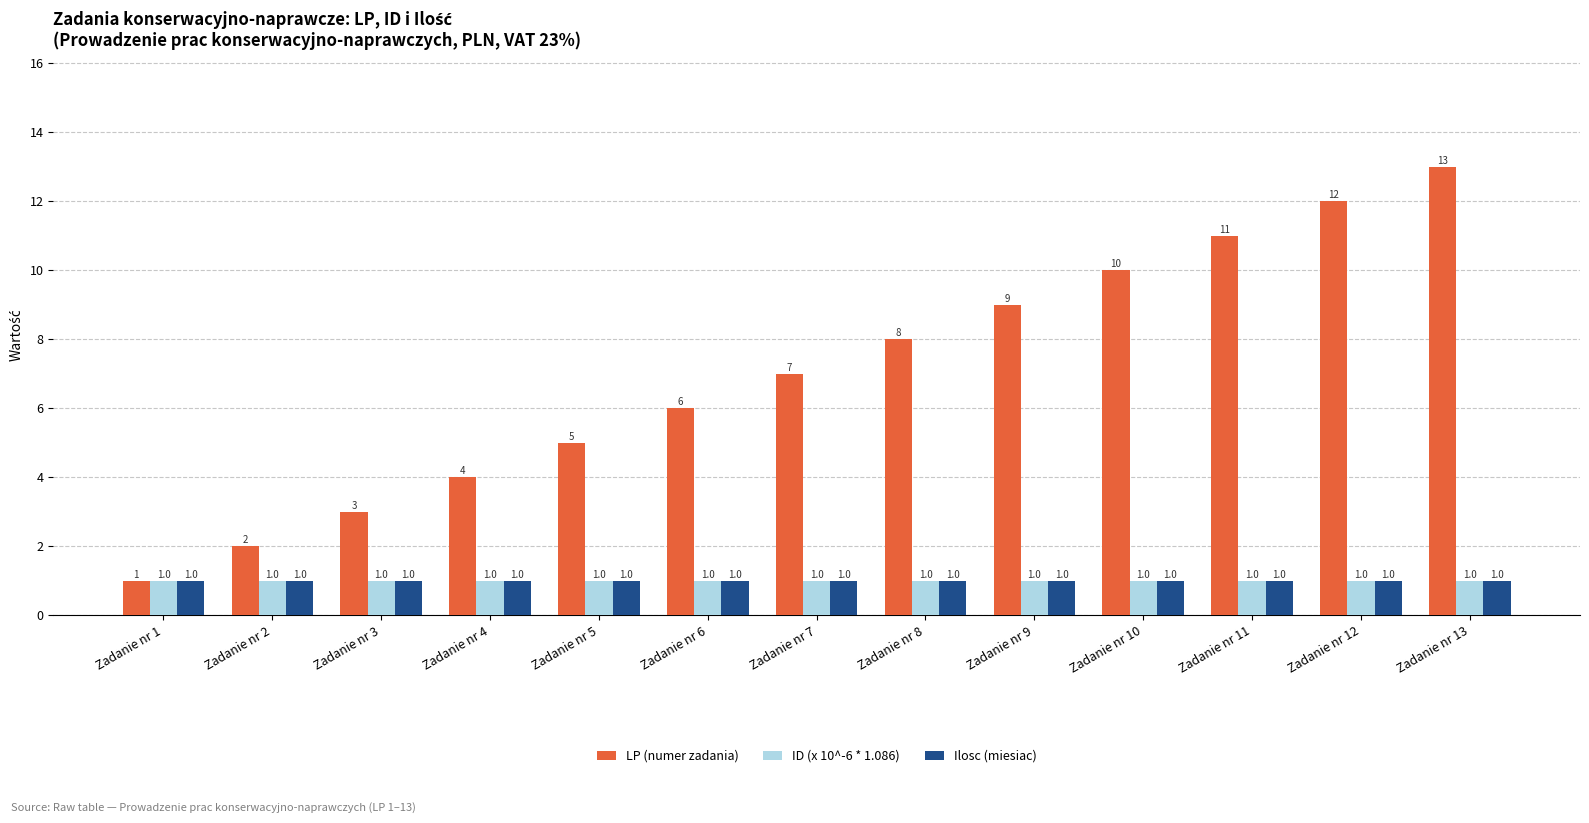

What is the value of the ID (x 10^-6 * 1.086) bar at the 10th from the left?

1